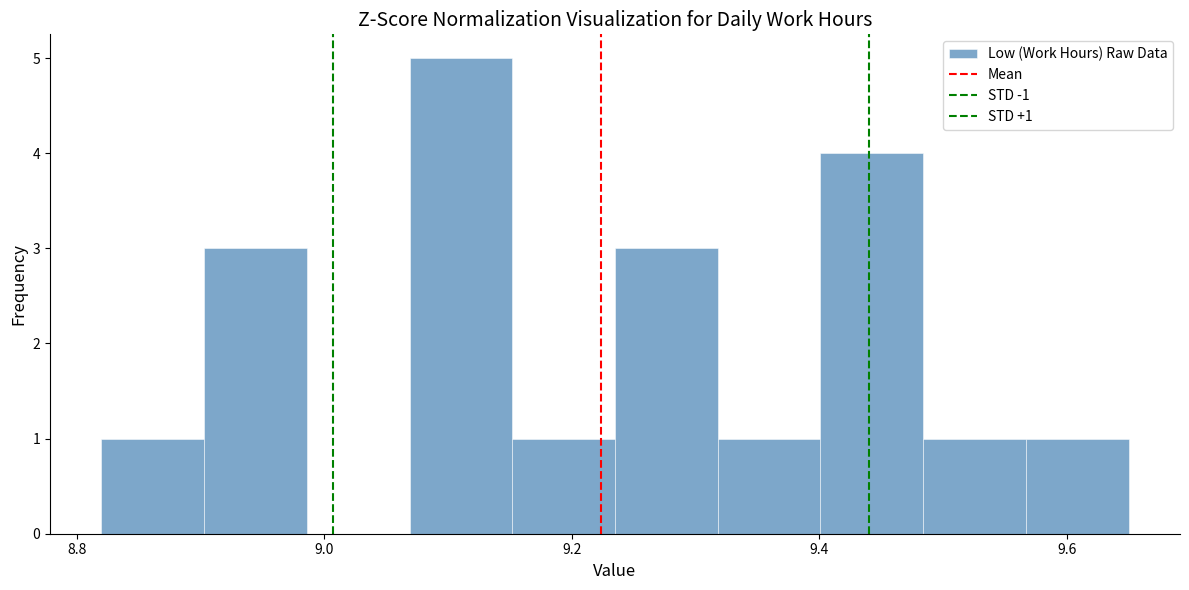

Over which range of the x-axis is the bar tallest?

9.06 to 9.16